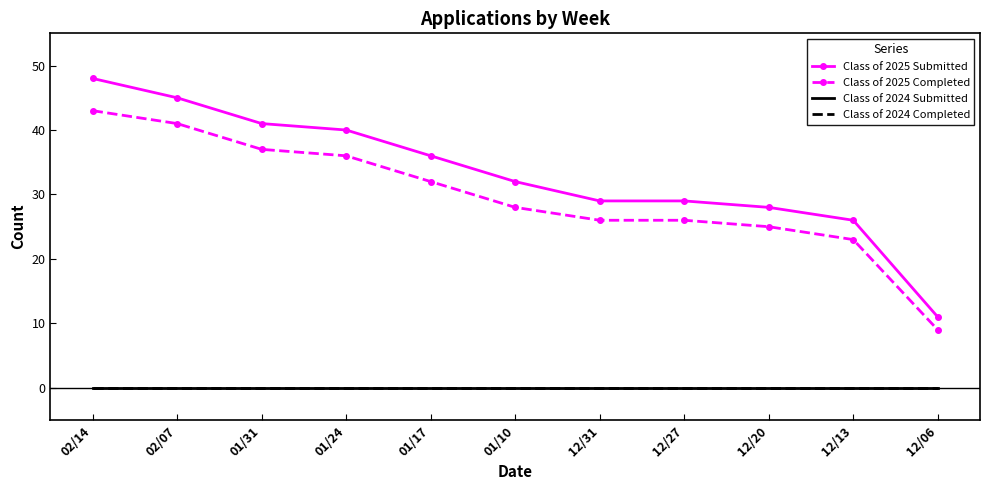

What is the sum of the Class of 2025 Completed values at 01/17 and 01/24?

68